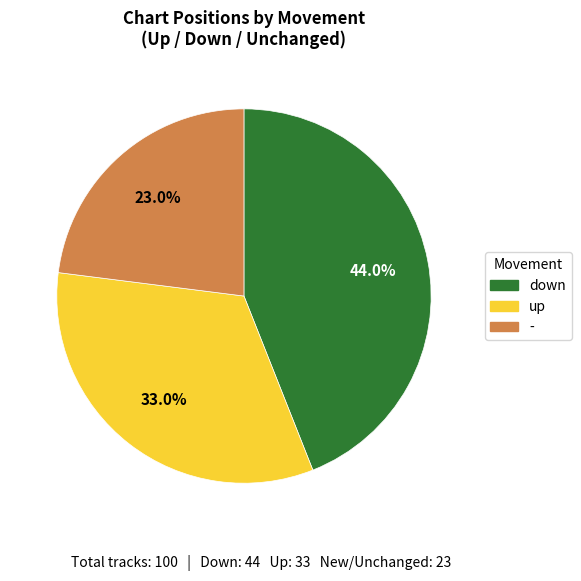

Which slice is the smallest?

-